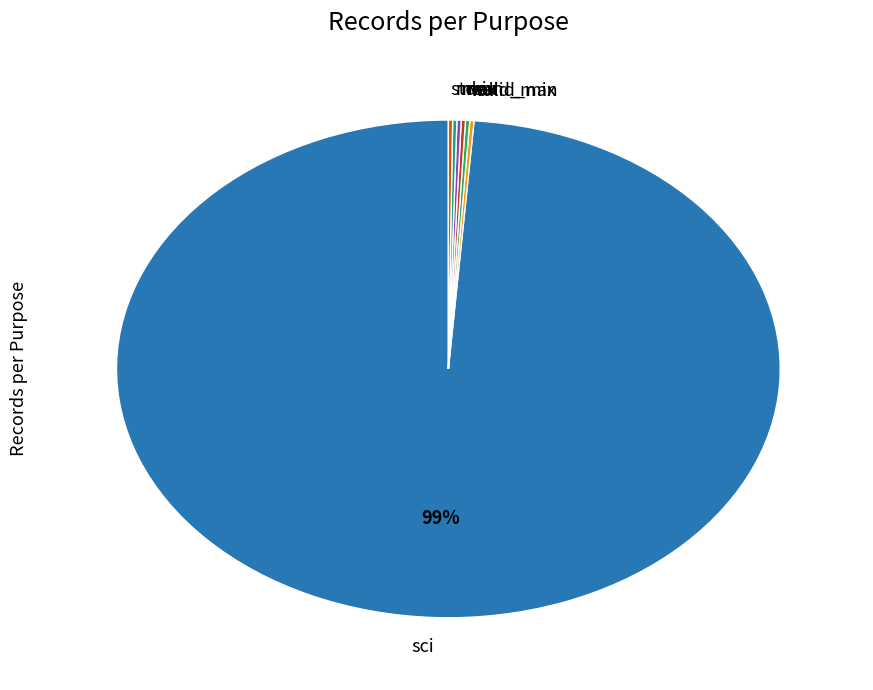

Is there any slice that represents more than half of the pie?

Yes